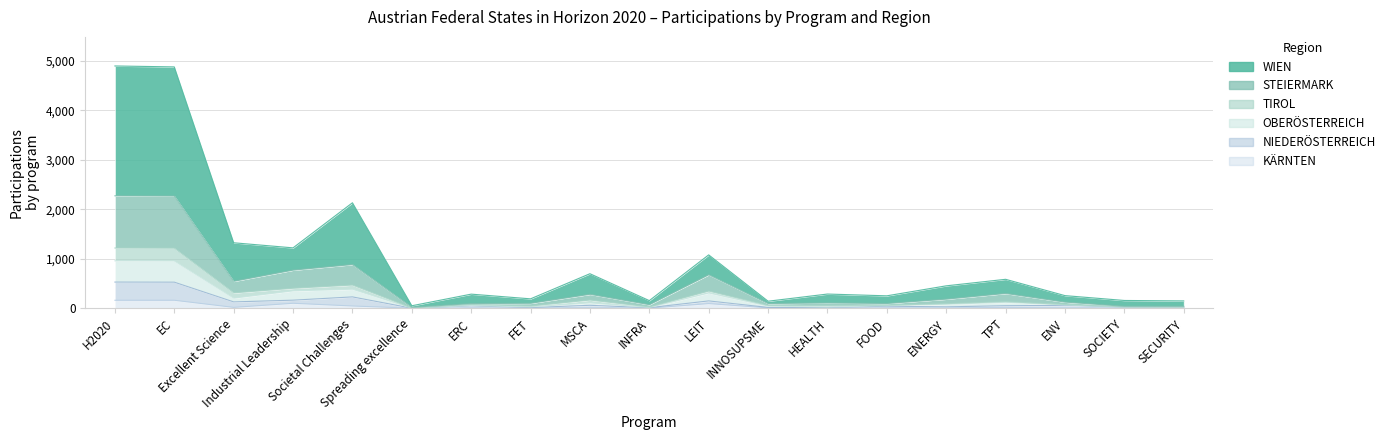

Which series changed the most between Industrial Leadership and SOCIETY?

WIEN